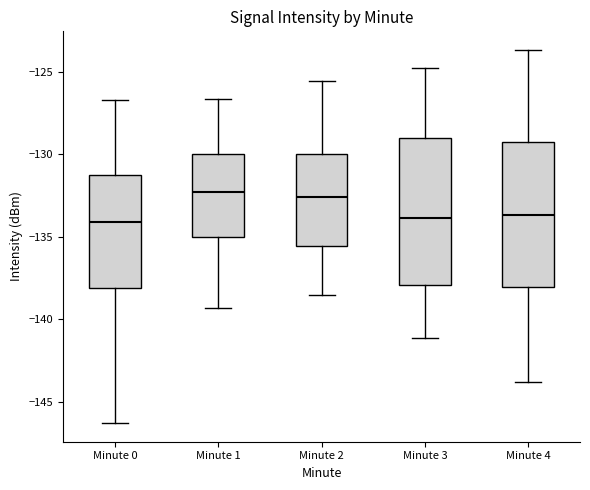

Where does the upper whisker of the box for Minute 3 end on the y-axis? The values are not printed on the chart, so give them approximately, as read against the axis.

-125.0